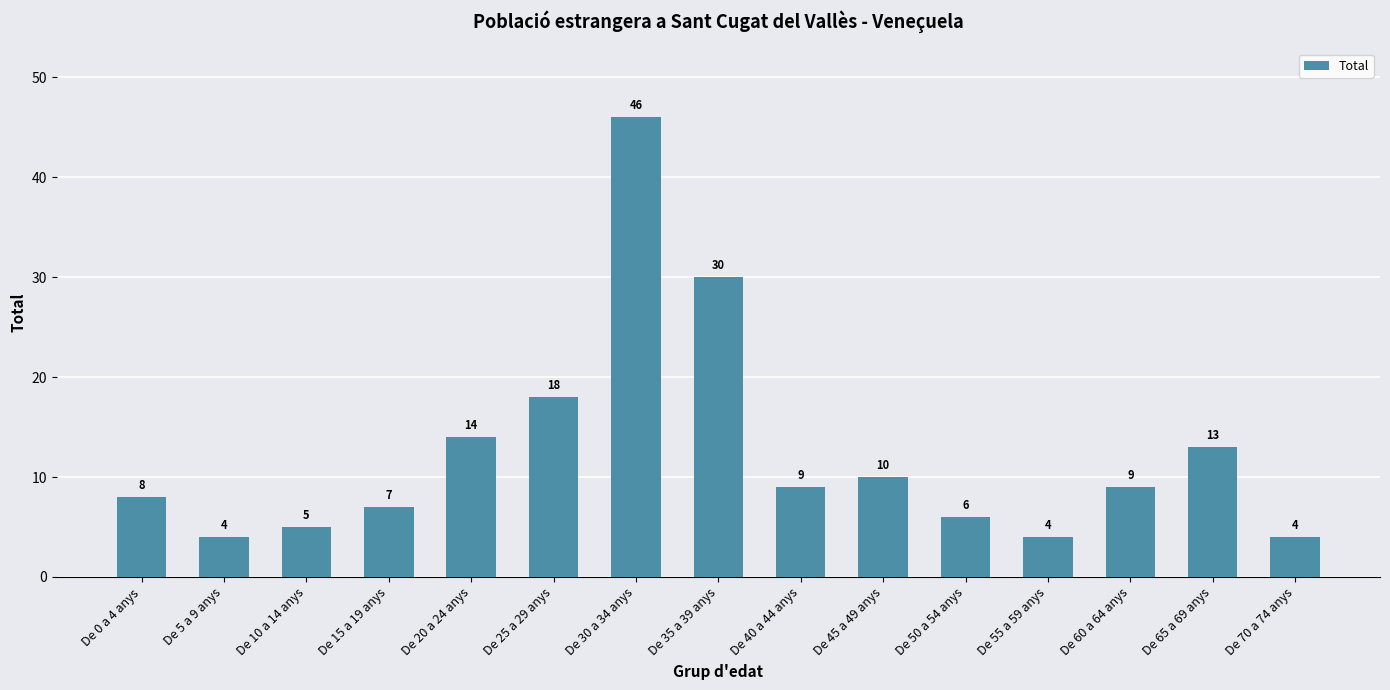

What is the minimum value shown in the chart?

4